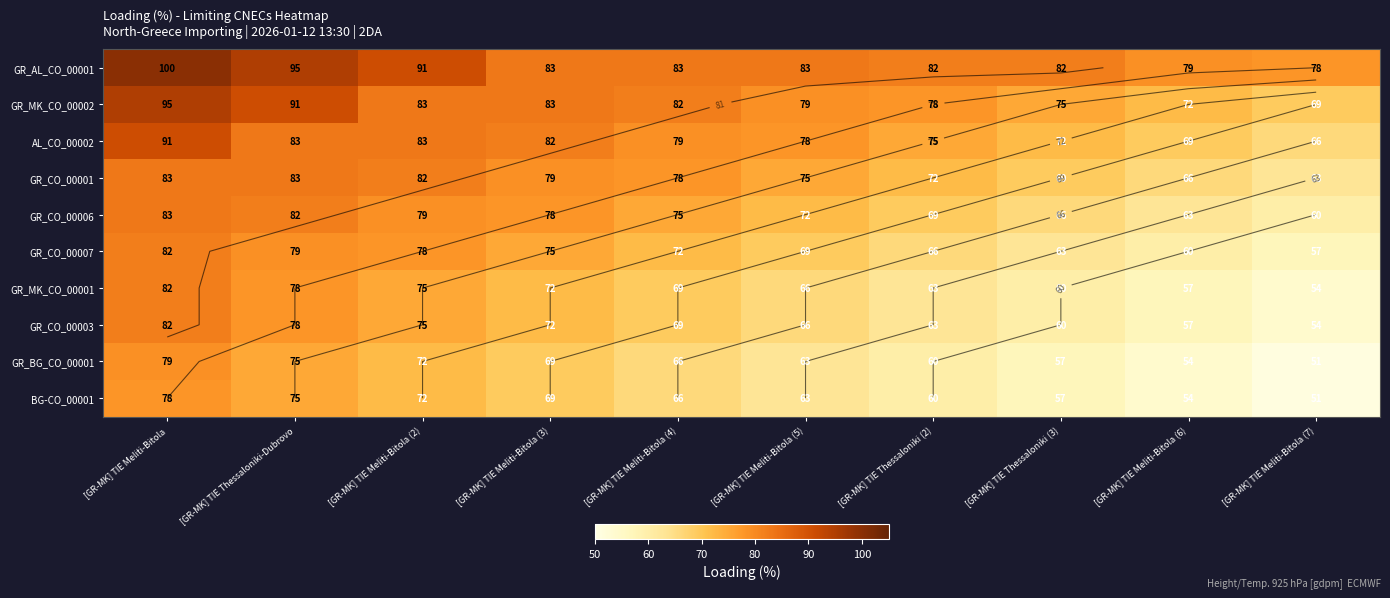

Which label corresponds to the smallest value in the chart?

[GR-MK] TIE Meliti-Bitola (7)